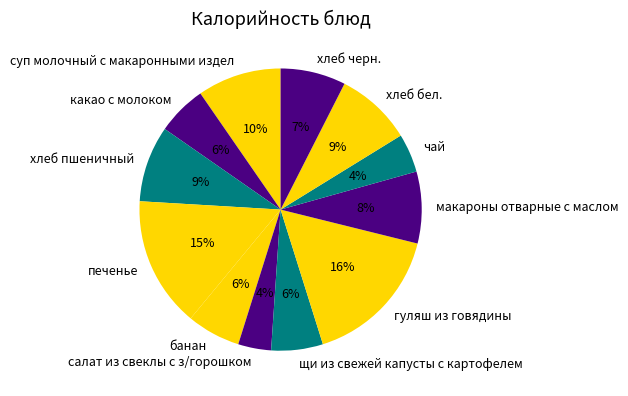

Count the number of slices in the pie.

12